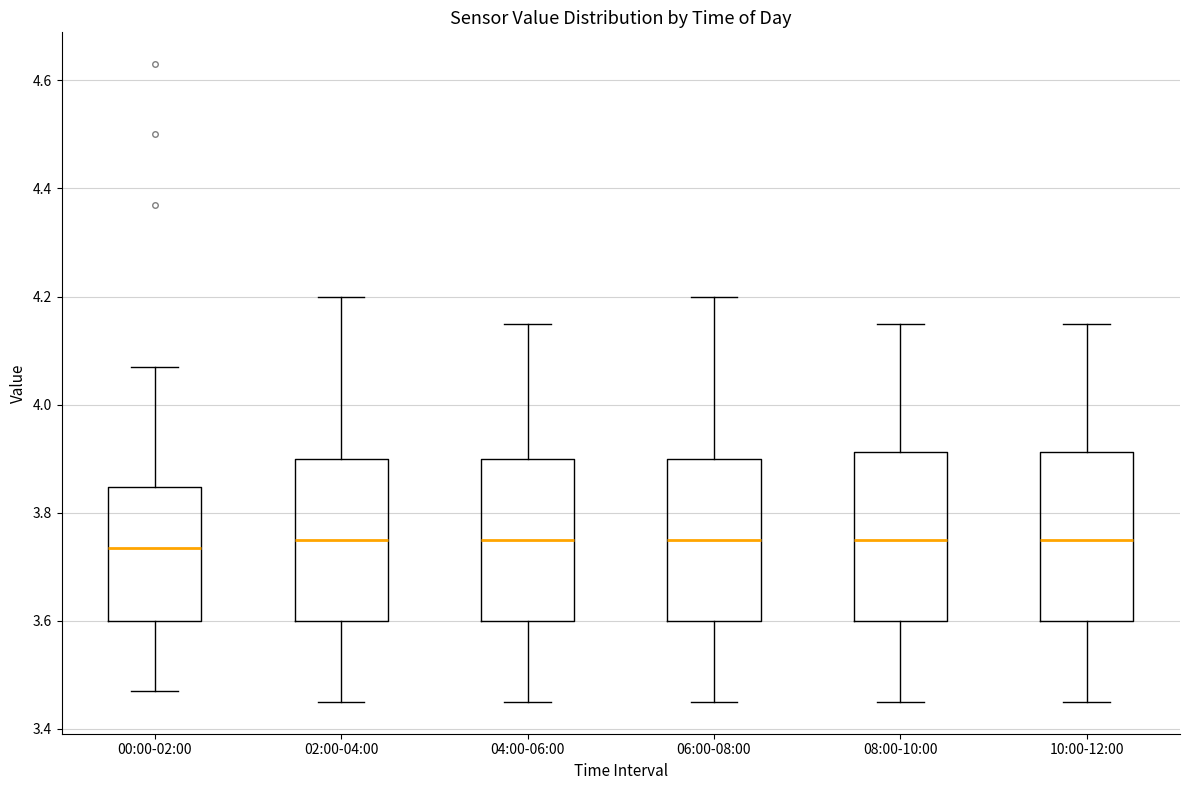

Reading left to right, transcribe this box plot: for each box, give where its median line is, the range the box spans, and where its two whiskers end, as read against the y-axis. The values are not printed on the chart, so give them approximately, as read against the axis.

00:00-02:00: median 3.74, box 3.60 to 3.84, whiskers 3.48 to 4.08
02:00-04:00: median 3.76, box 3.60 to 3.90, whiskers 3.46 to 4.20
04:00-06:00: median 3.76, box 3.60 to 3.90, whiskers 3.46 to 4.16
06:00-08:00: median 3.76, box 3.60 to 3.90, whiskers 3.46 to 4.20
08:00-10:00: median 3.76, box 3.60 to 3.92, whiskers 3.46 to 4.16
10:00-12:00: median 3.76, box 3.60 to 3.92, whiskers 3.46 to 4.16